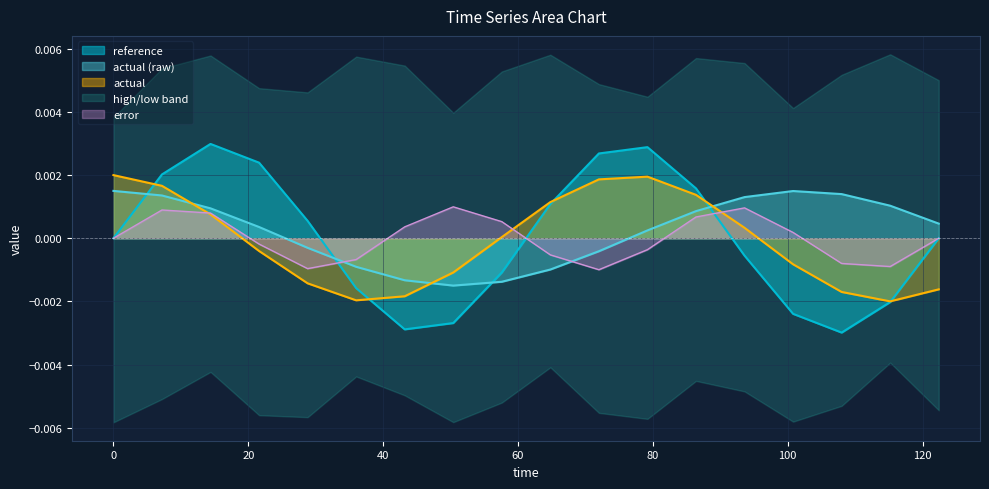

Which has a higher value, 36.0 or 115.2?

36.0